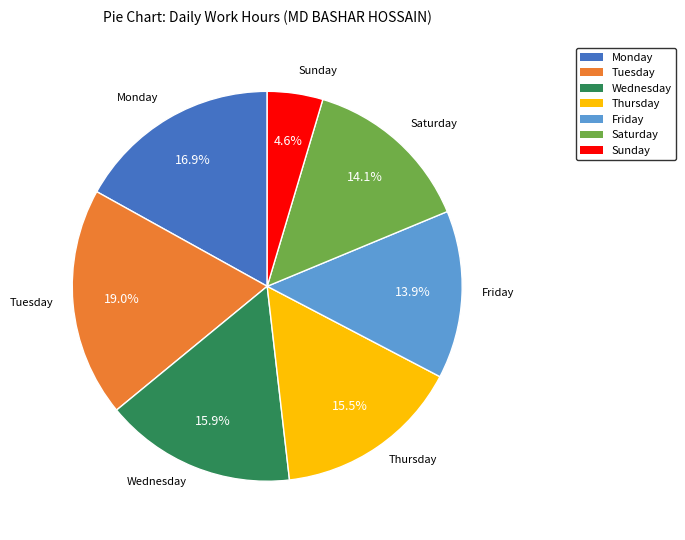

Which slice is the largest?

Tuesday